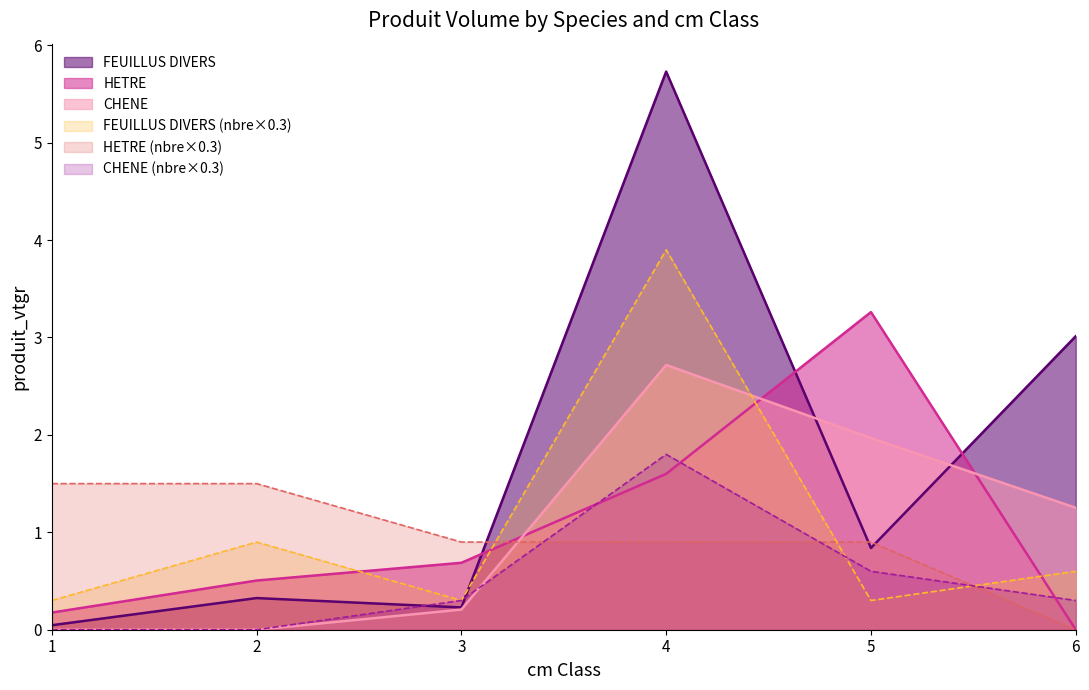

In HETRE, how many points are higher than both neighbors (excluding endpoints)?

1